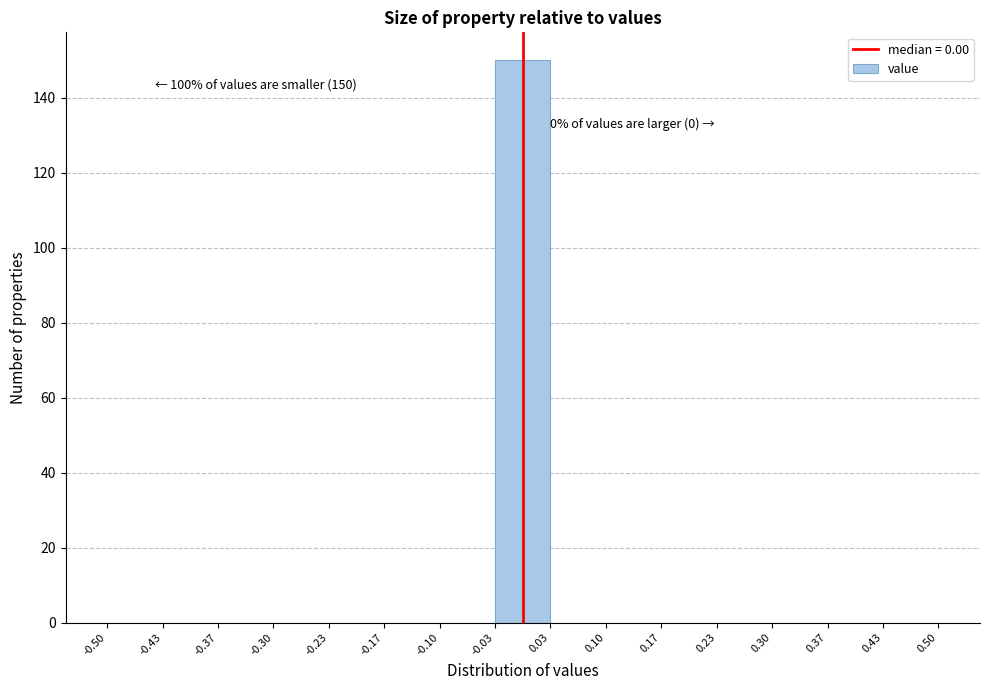

Over which range of the x-axis is the bar tallest?

-0.03 to 0.03